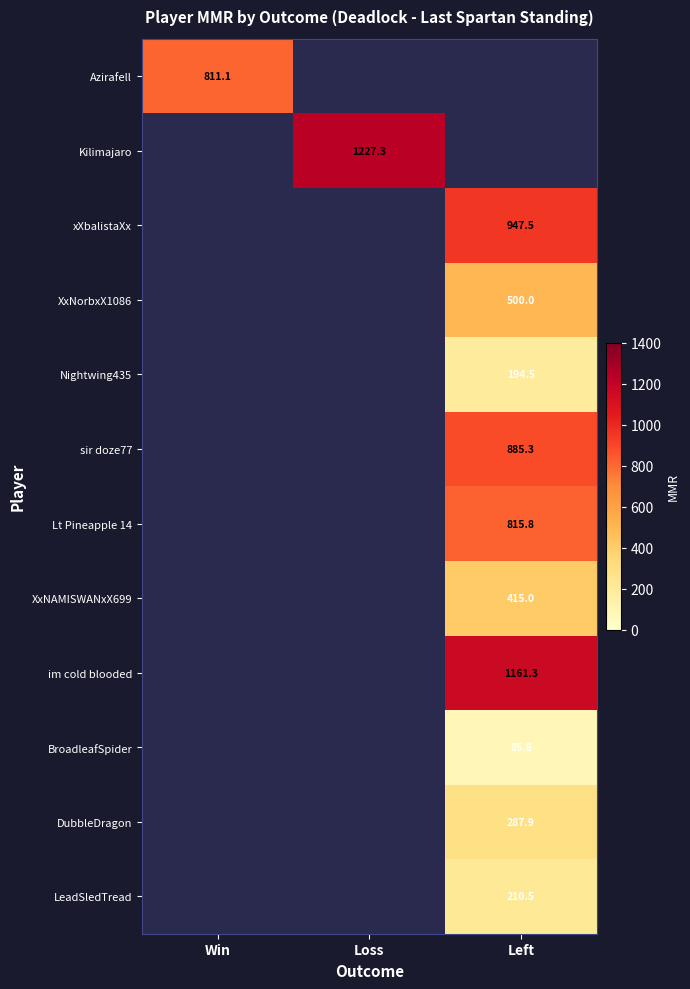

Where is Azirafell nearest to the value 811?

Win